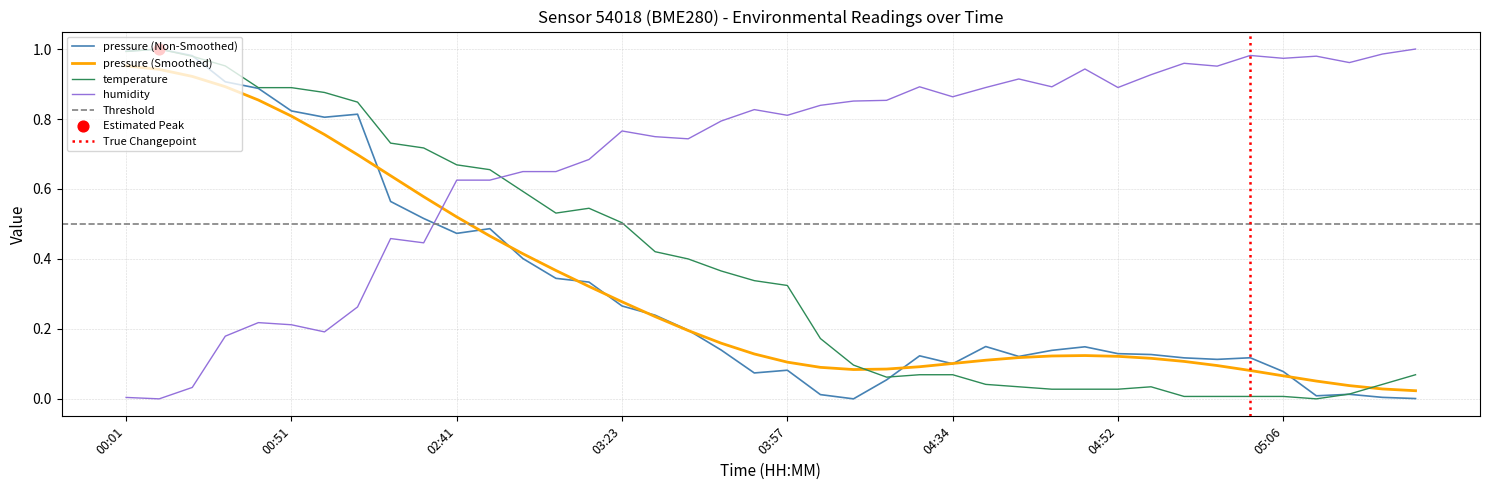

What is the total value across all series at 04:47?

1.1